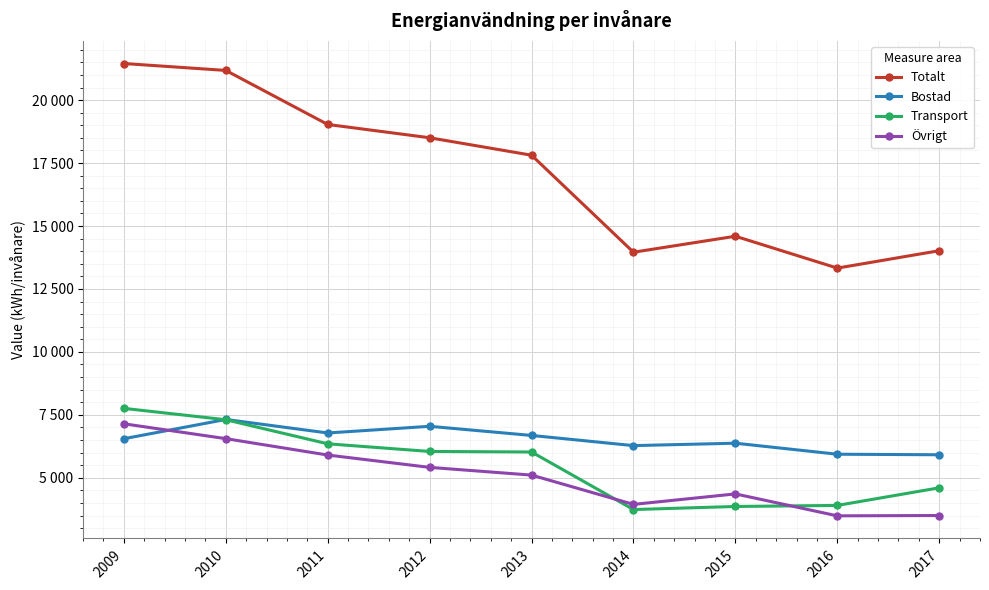

What is the value of the Totalt point at the 8th from the left?

13328